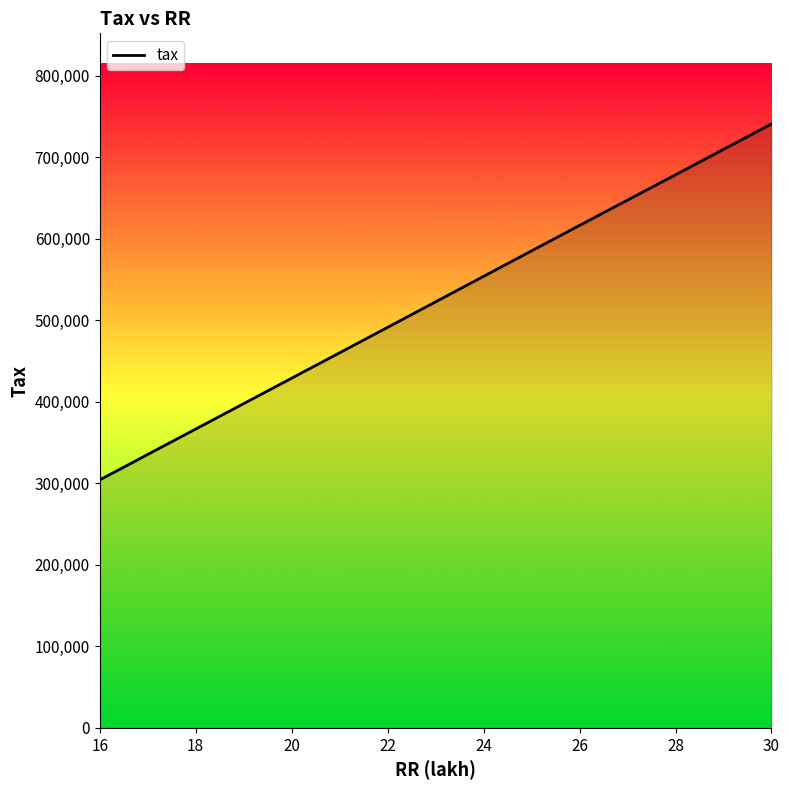

Reading right to left, list all the values displayed in this chart.

741000	678600	616500	554000	491400	429000	366600	335400	304200